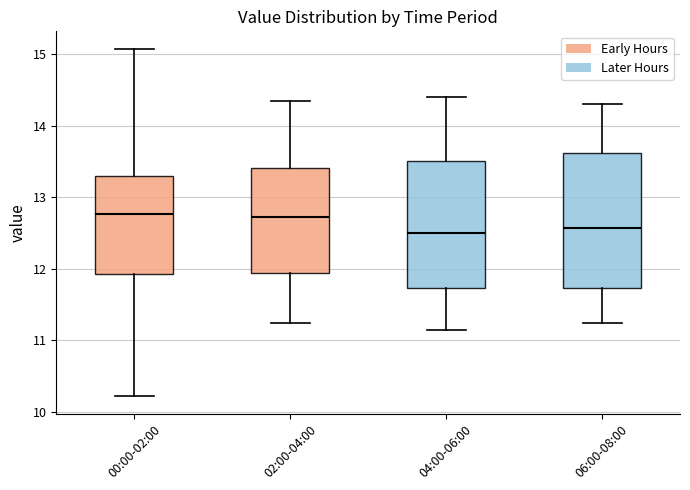

Reading left to right, read every box against the y-axis: the position of its median line, the range the box covers, and the ends of its whiskers. The values are not printed on the chart, so give them approximately, as read against the axis.

00:00-02:00: median 12.8, box 11.9 to 13.3, whiskers 10.2 to 15.1
02:00-04:00: median 12.7, box 11.9 to 13.4, whiskers 11.3 to 14.4
04:00-06:00: median 12.5, box 11.7 to 13.5, whiskers 11.2 to 14.4
06:00-08:00: median 12.6, box 11.7 to 13.6, whiskers 11.3 to 14.3